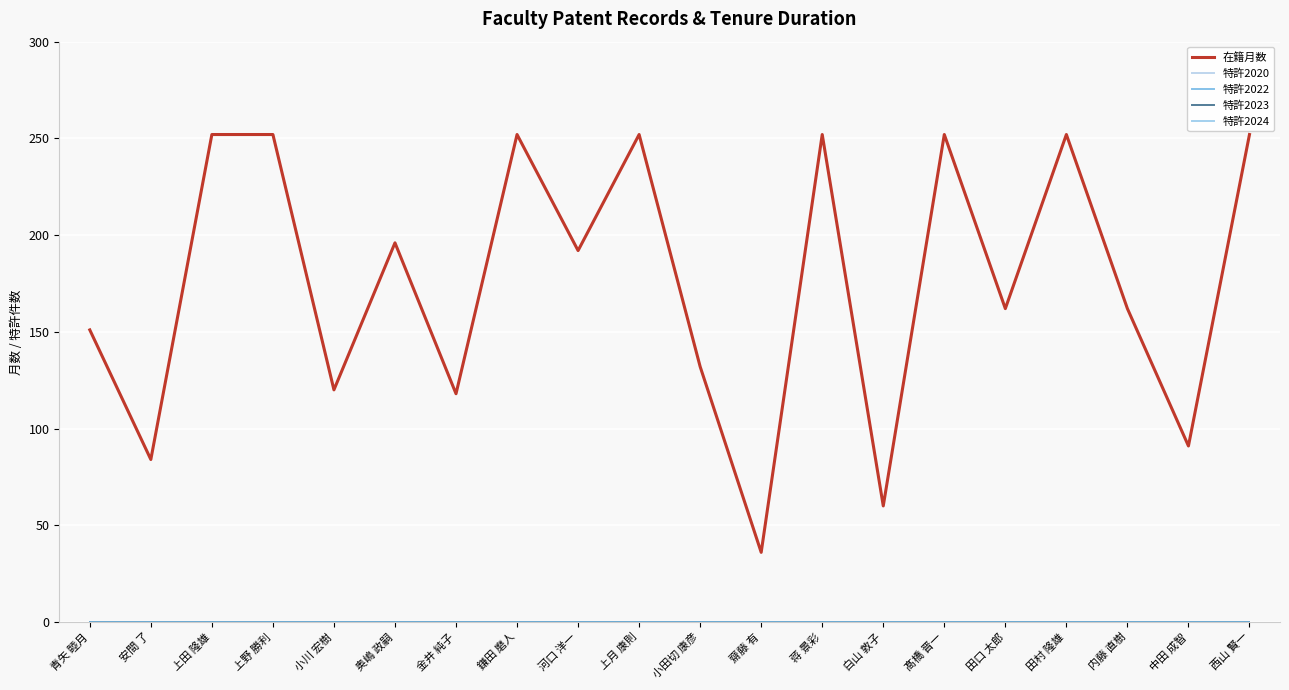

Does the chart display data point markers on the line(s)?

No